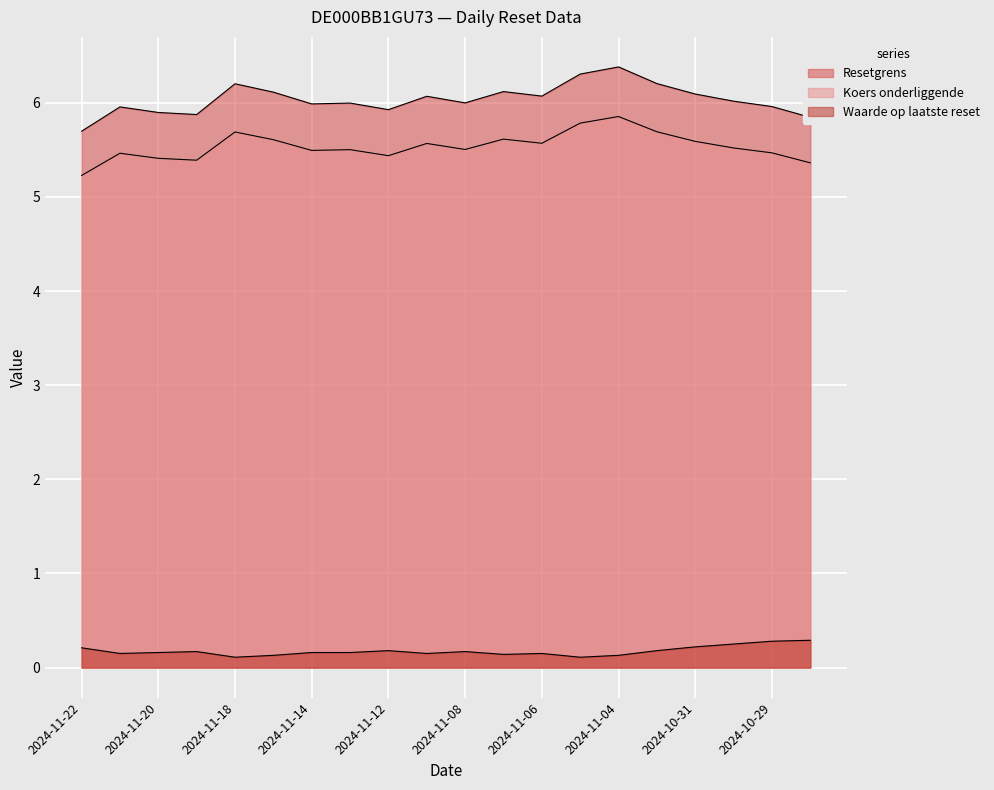

What is the maximum value for Waarde op laatste reset?

0.3